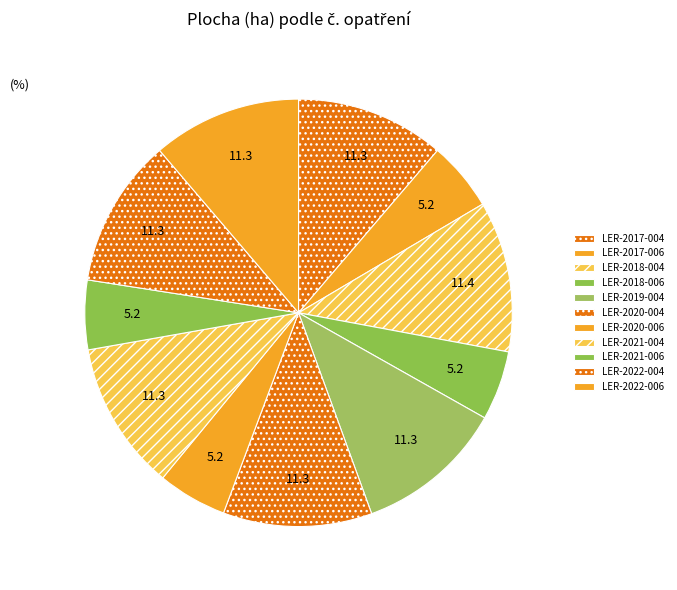

Which slice is the largest?

LER-2018-004